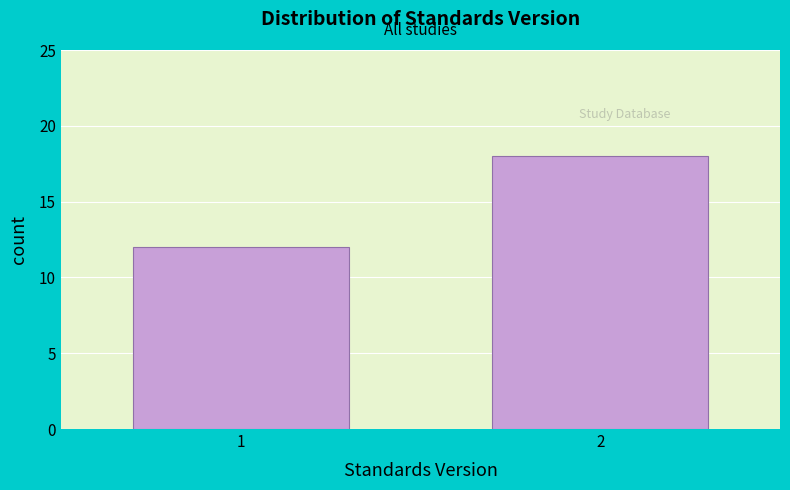

Reading left to right, extract all data points from this chart.

12	18